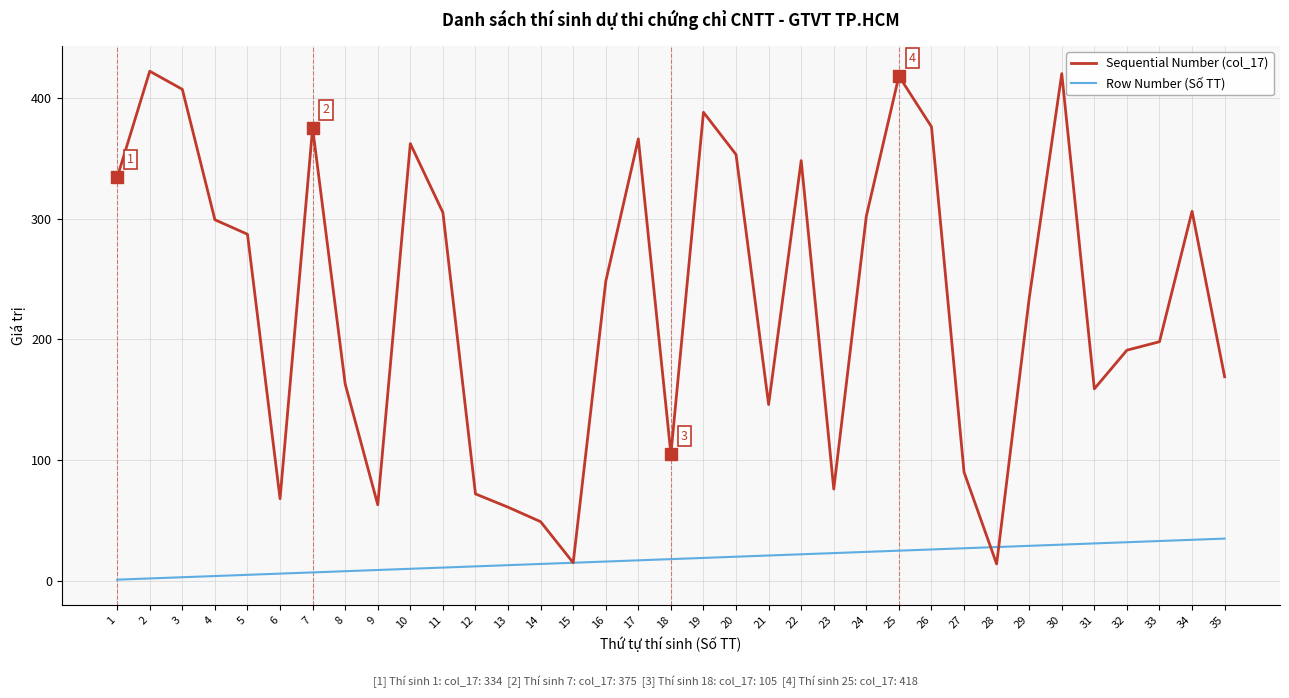

Rank the series by their maximum value, from highest to lowest.

Sequential Number (col_17), Row Number (Số TT)